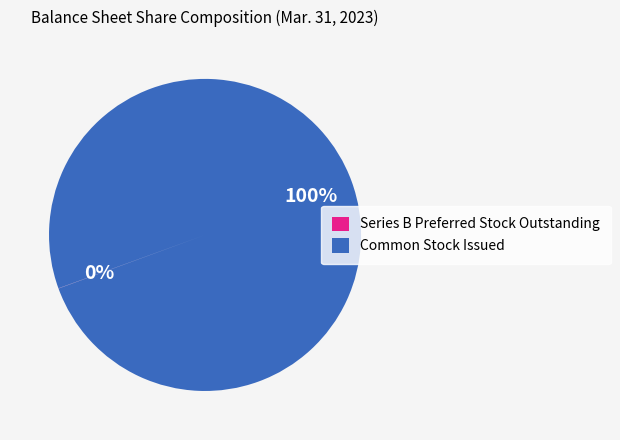

Is there a majority slice in this chart?

Yes